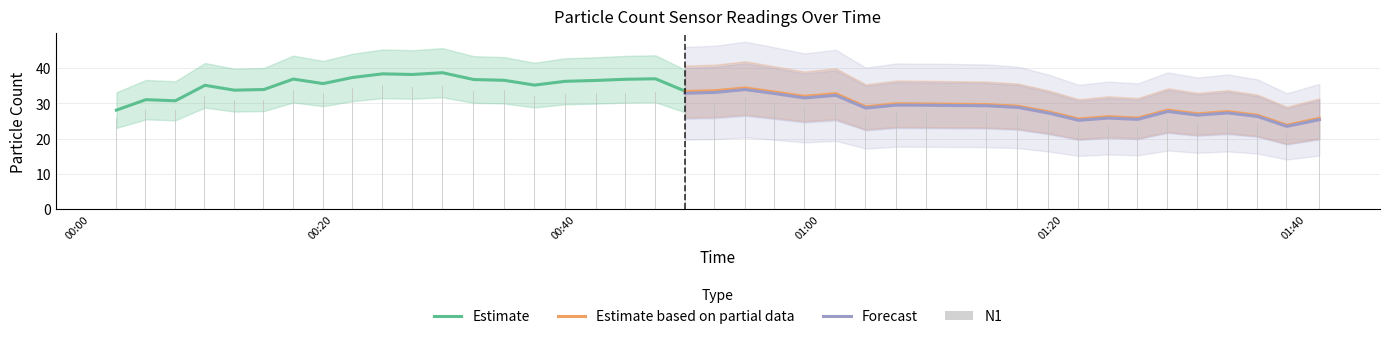

At which category does the chart reach its minimum across all series?

38